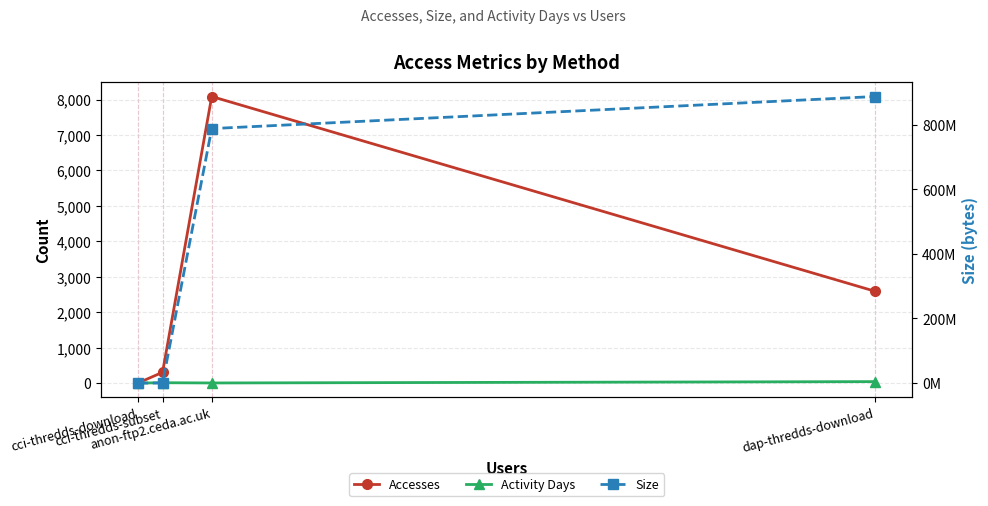

What is the label of the 1st point from the left?

cci-thredds-download